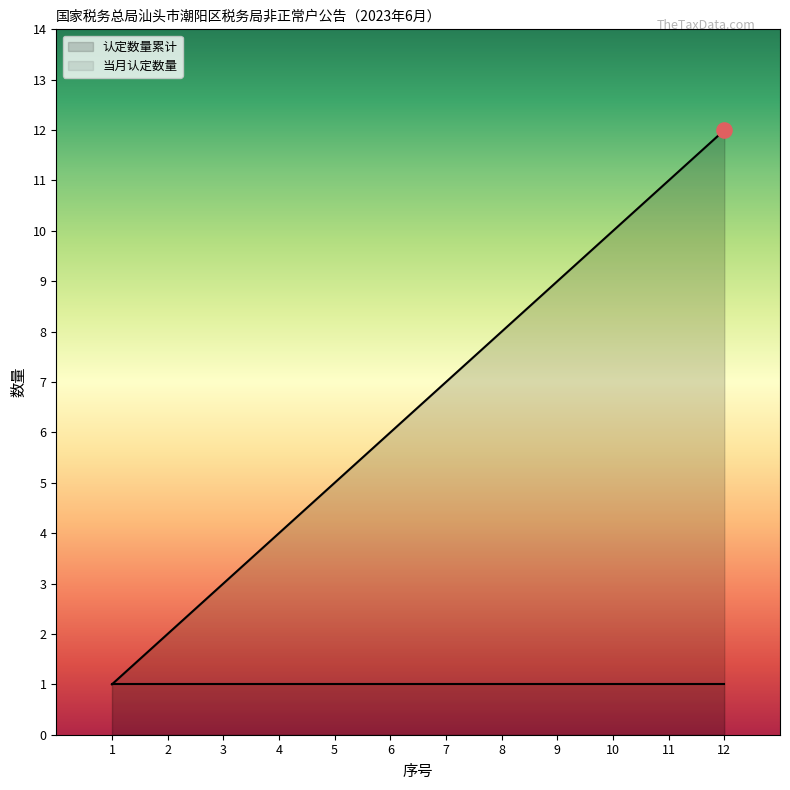

Which has a higher value, 4 or 11?

11